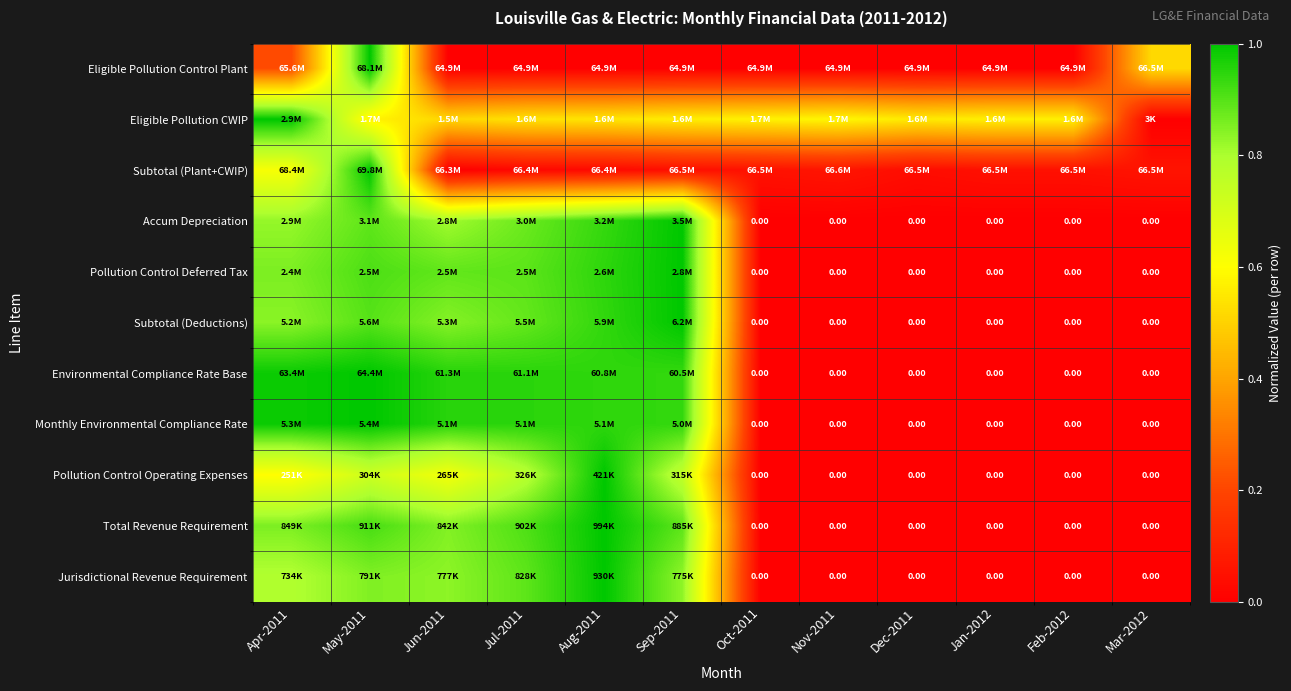

Is the value of Eligible Pollution CWIP at May-2011 greater than the value of Environmental Compliance Rate Base at Nov-2011?

Yes